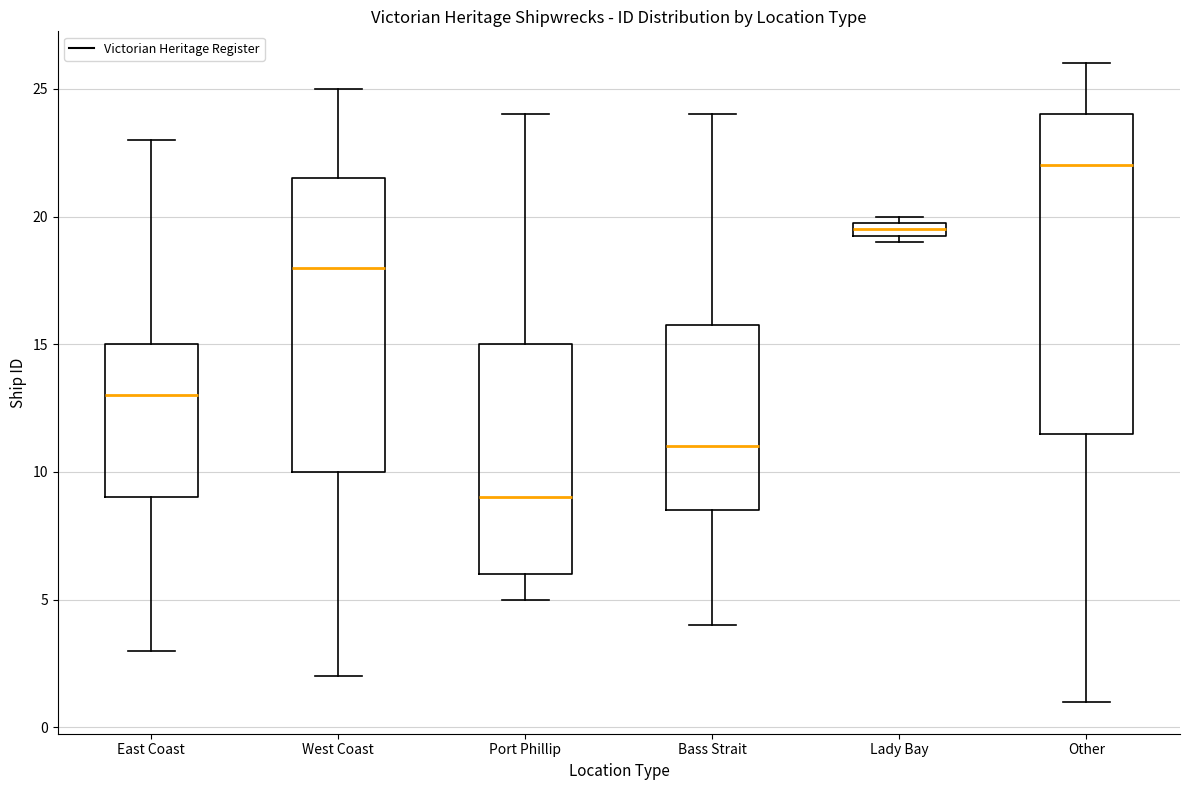

Which box's median line is the highest?

Other